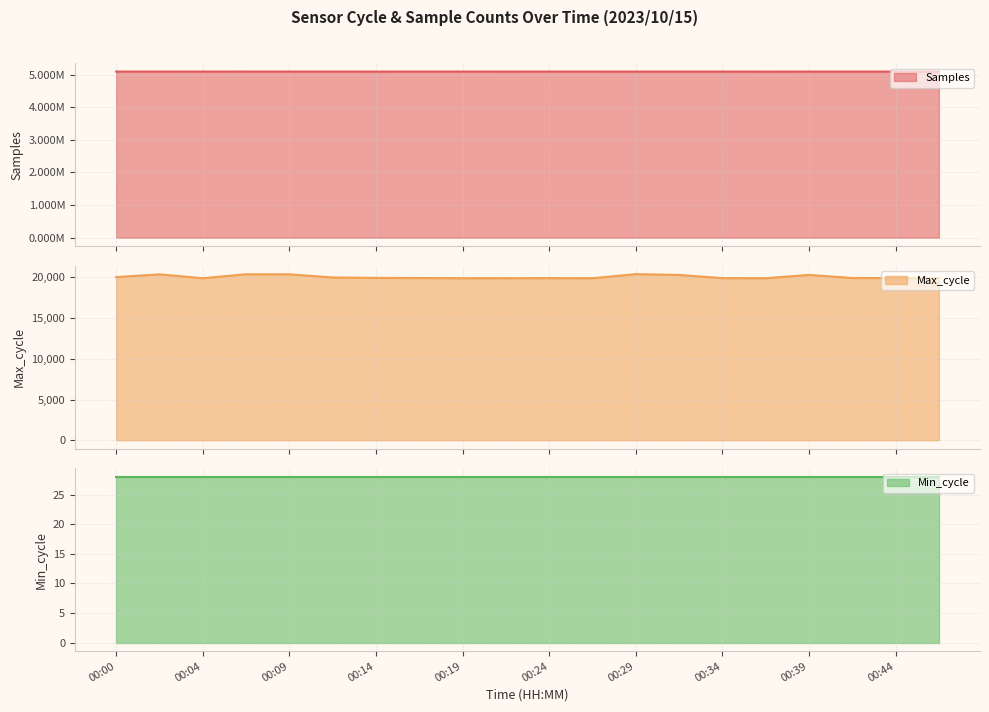

What is the value of the Max_cycle point at the 18th from the left?

19935